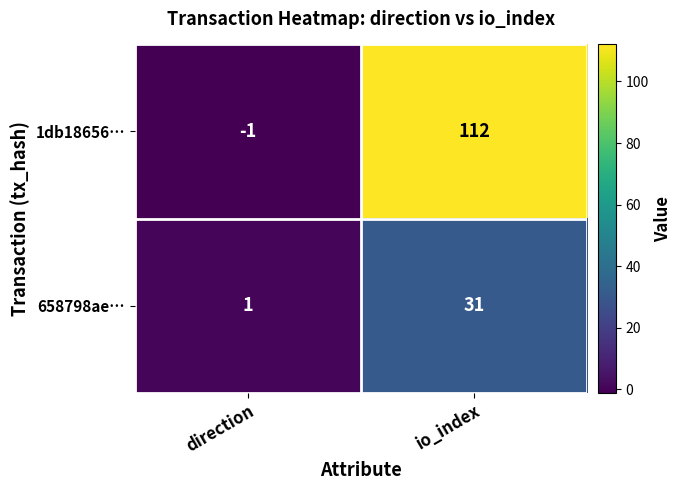

What is the sum of all 1db18656… values?

111